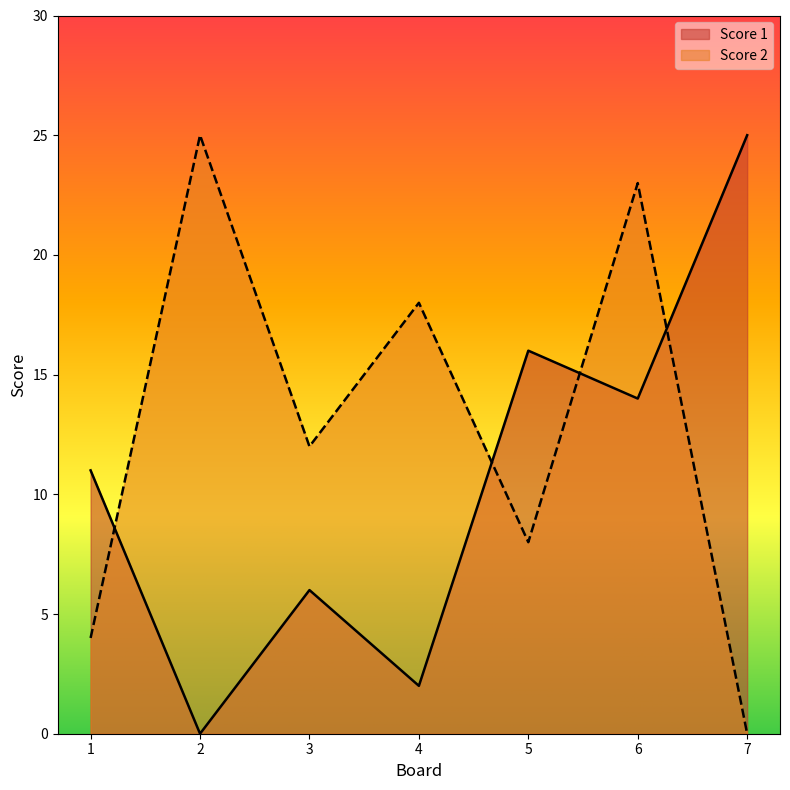

In Score 1, how many points are lower than both neighbors (excluding endpoints)?

3